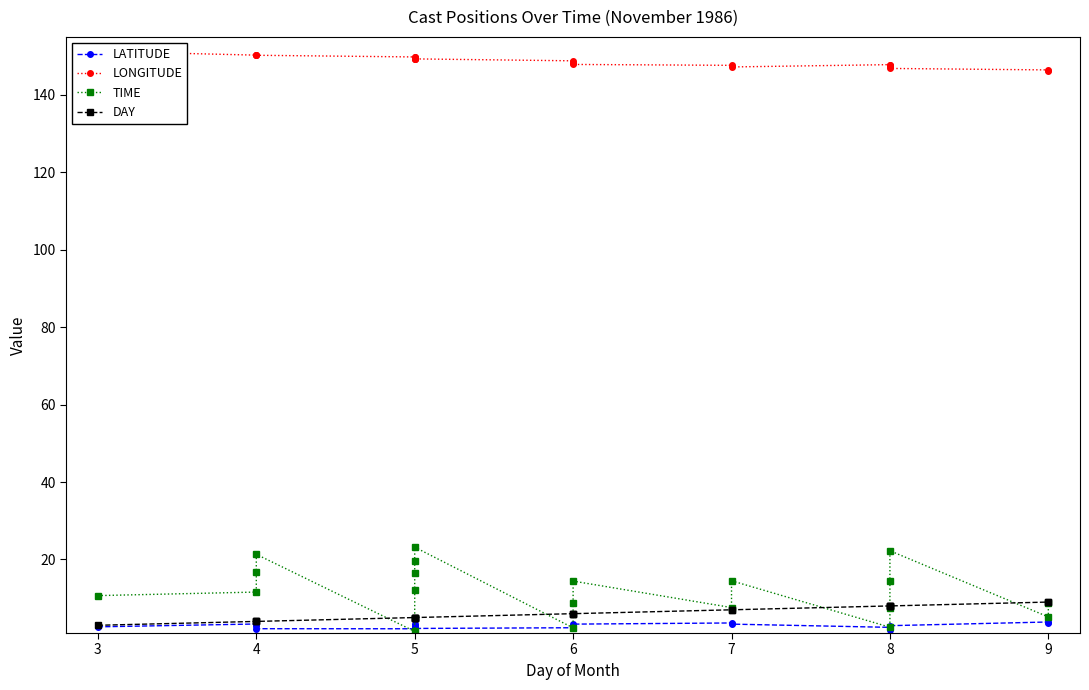

Between 5 and 7, which series saw the biggest shift?

TIME